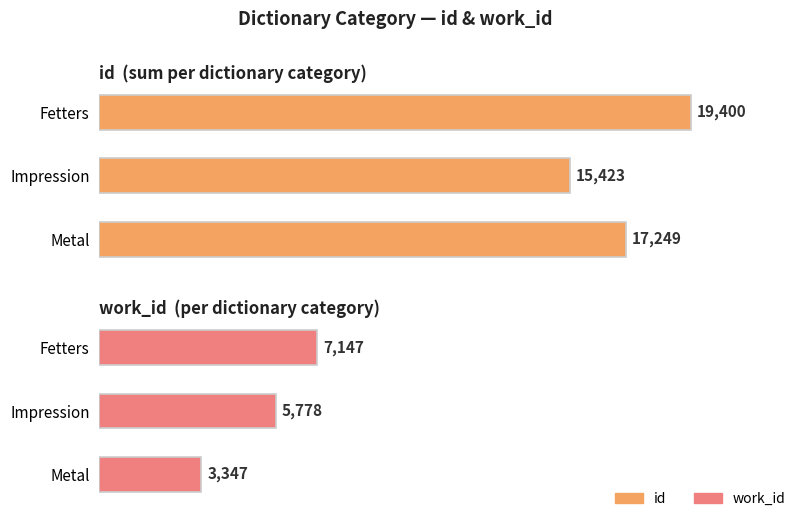

What is the spread (max minus min) of values at Fetters?

12253